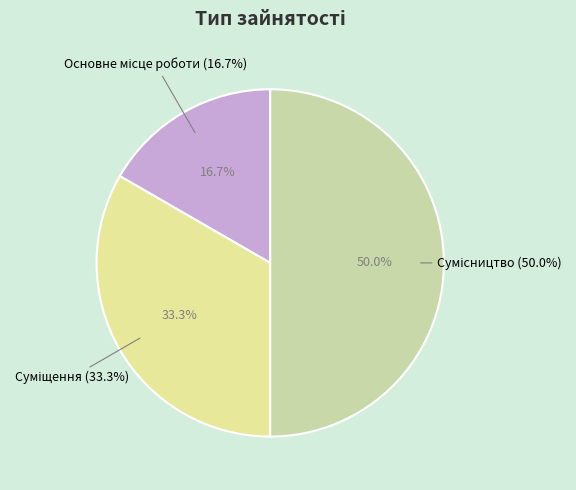

True or false: Сумісництво accounts for 42% of the total.

False